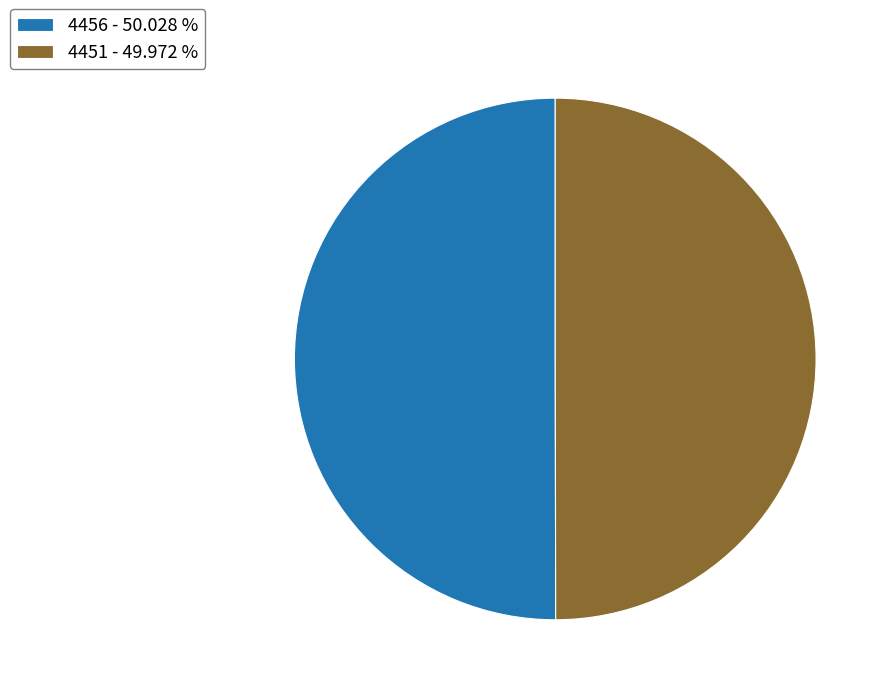

Do 4451 and 4456 together represent more than half of the pie?

Yes